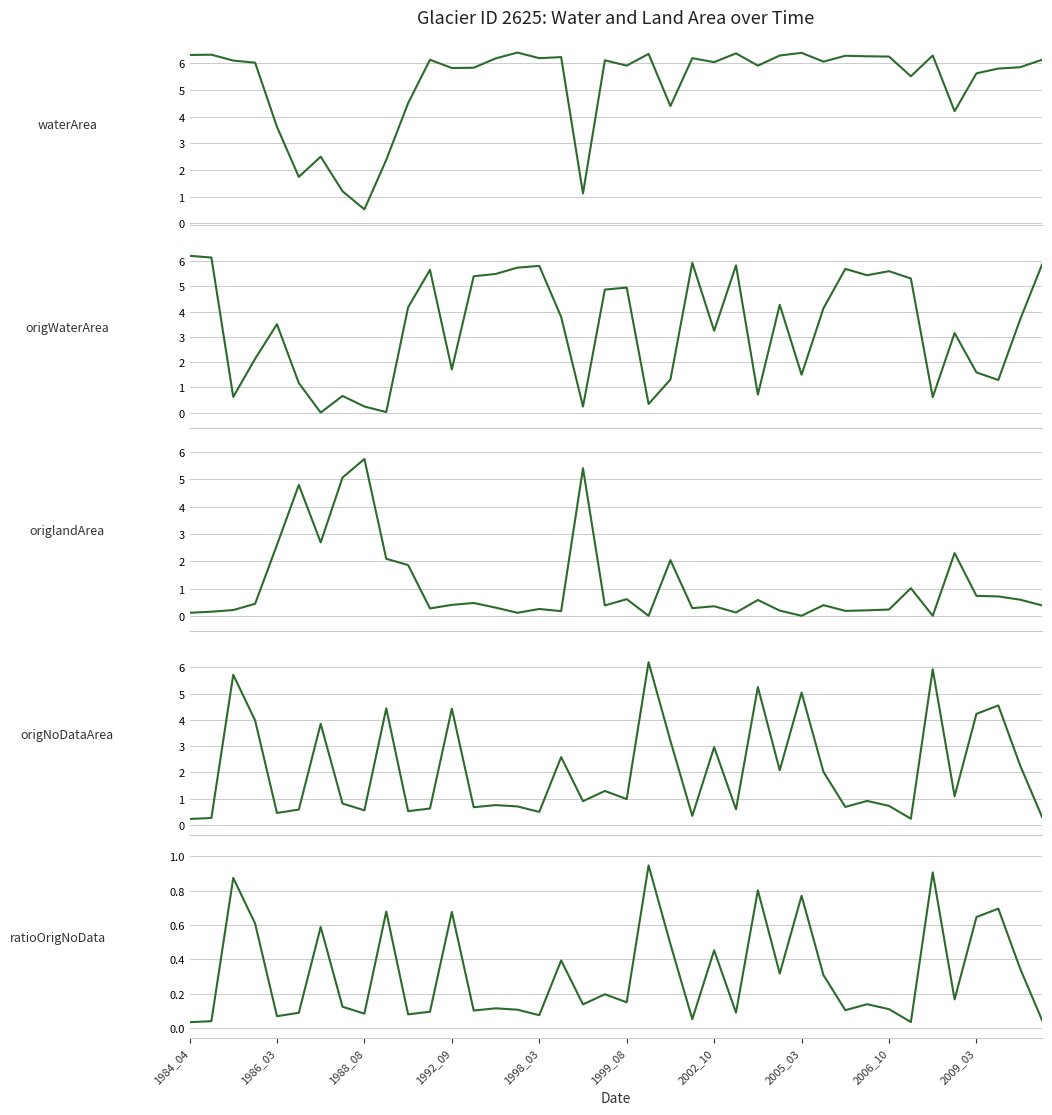

Is the value of origlandArea at 11 greater than the value of origNoDataArea at 1992_09?

No